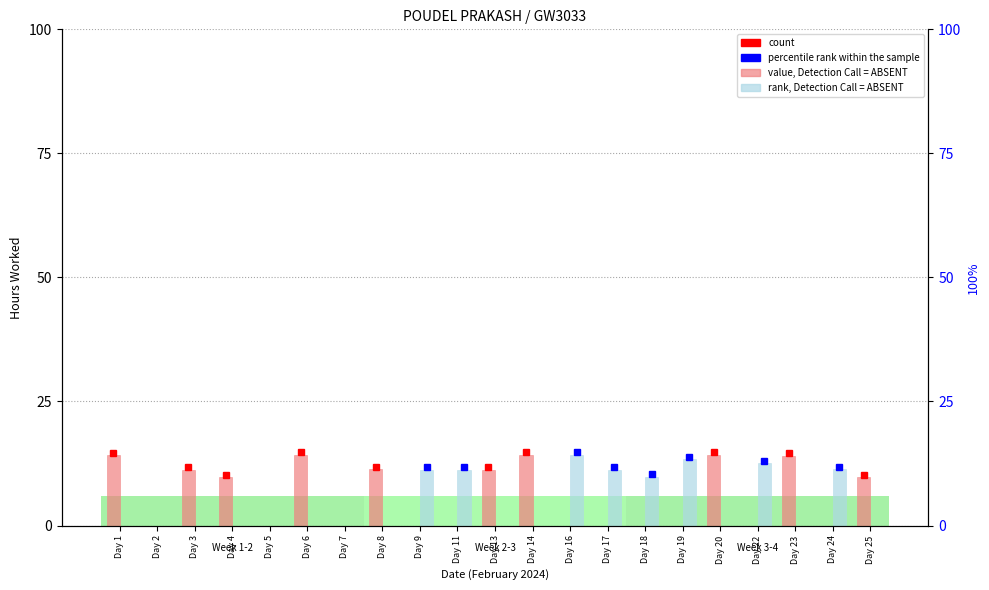

What is the value of the Low (hours) bar at the 8th from the left?

11.3